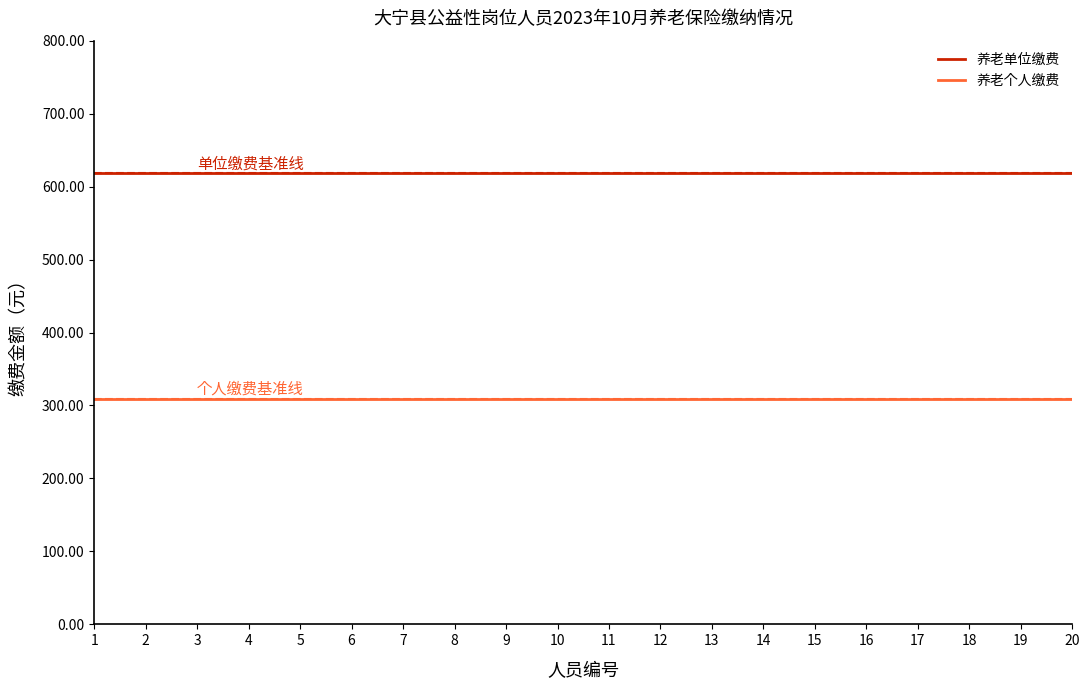

Reading left to right, extract all data points from this chart.

养老单位缴费: 1=618.1	2=618.1	3=618.1	4=618.1	5=618.1	6=618.1	7=618.1	8=618.1	9=618.1	10=618.1	11=618.1	12=618.1	13=618.1	14=618.1	15=618.1	16=618.1	17=618.1	18=618.1	19=618.1	20=618.1
养老个人缴费: 1=309.0	2=309.0	3=309.0	4=309.0	5=309.0	6=309.0	7=309.0	8=309.0	9=309.0	10=309.0	11=309.0	12=309.0	13=309.0	14=309.0	15=309.0	16=309.0	17=309.0	18=309.0	19=309.0	20=309.0